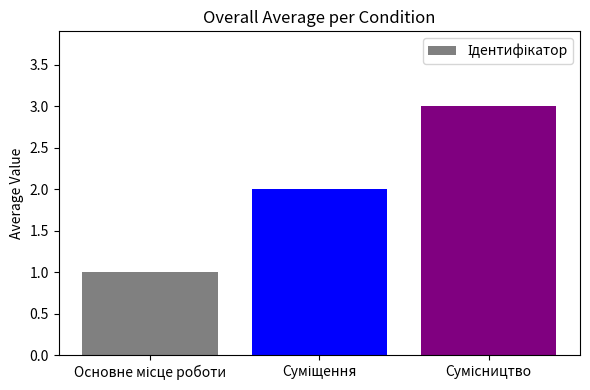

What is the greatest value displayed?

3